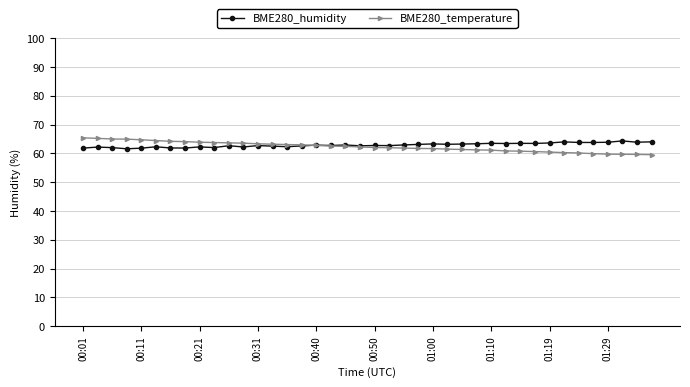

At how many categories does at least one series exceed 59?

40